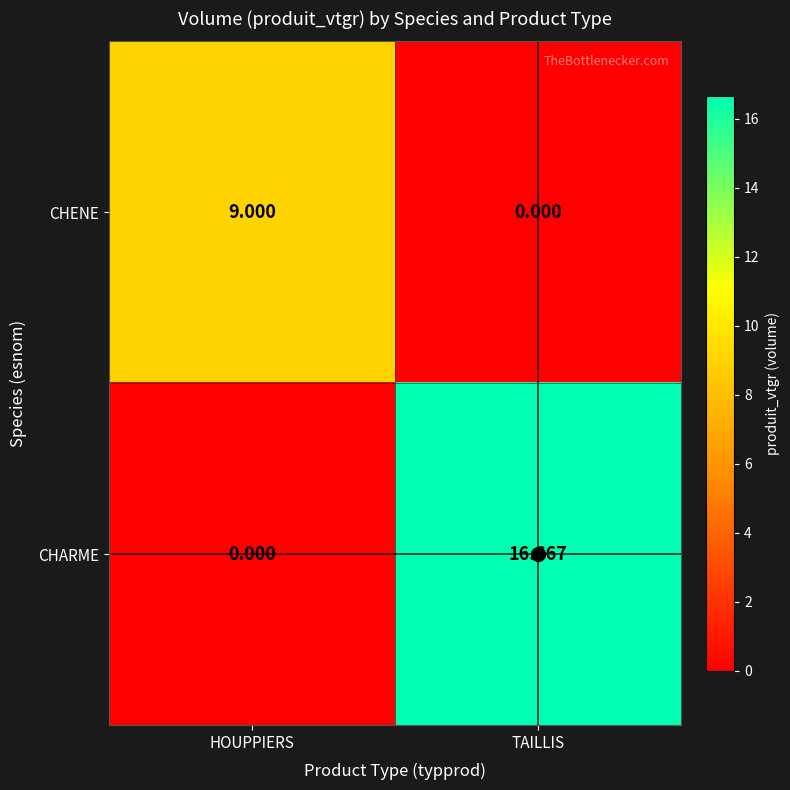

Rank the series by their maximum value, from lowest to highest.

CHENE, CHARME